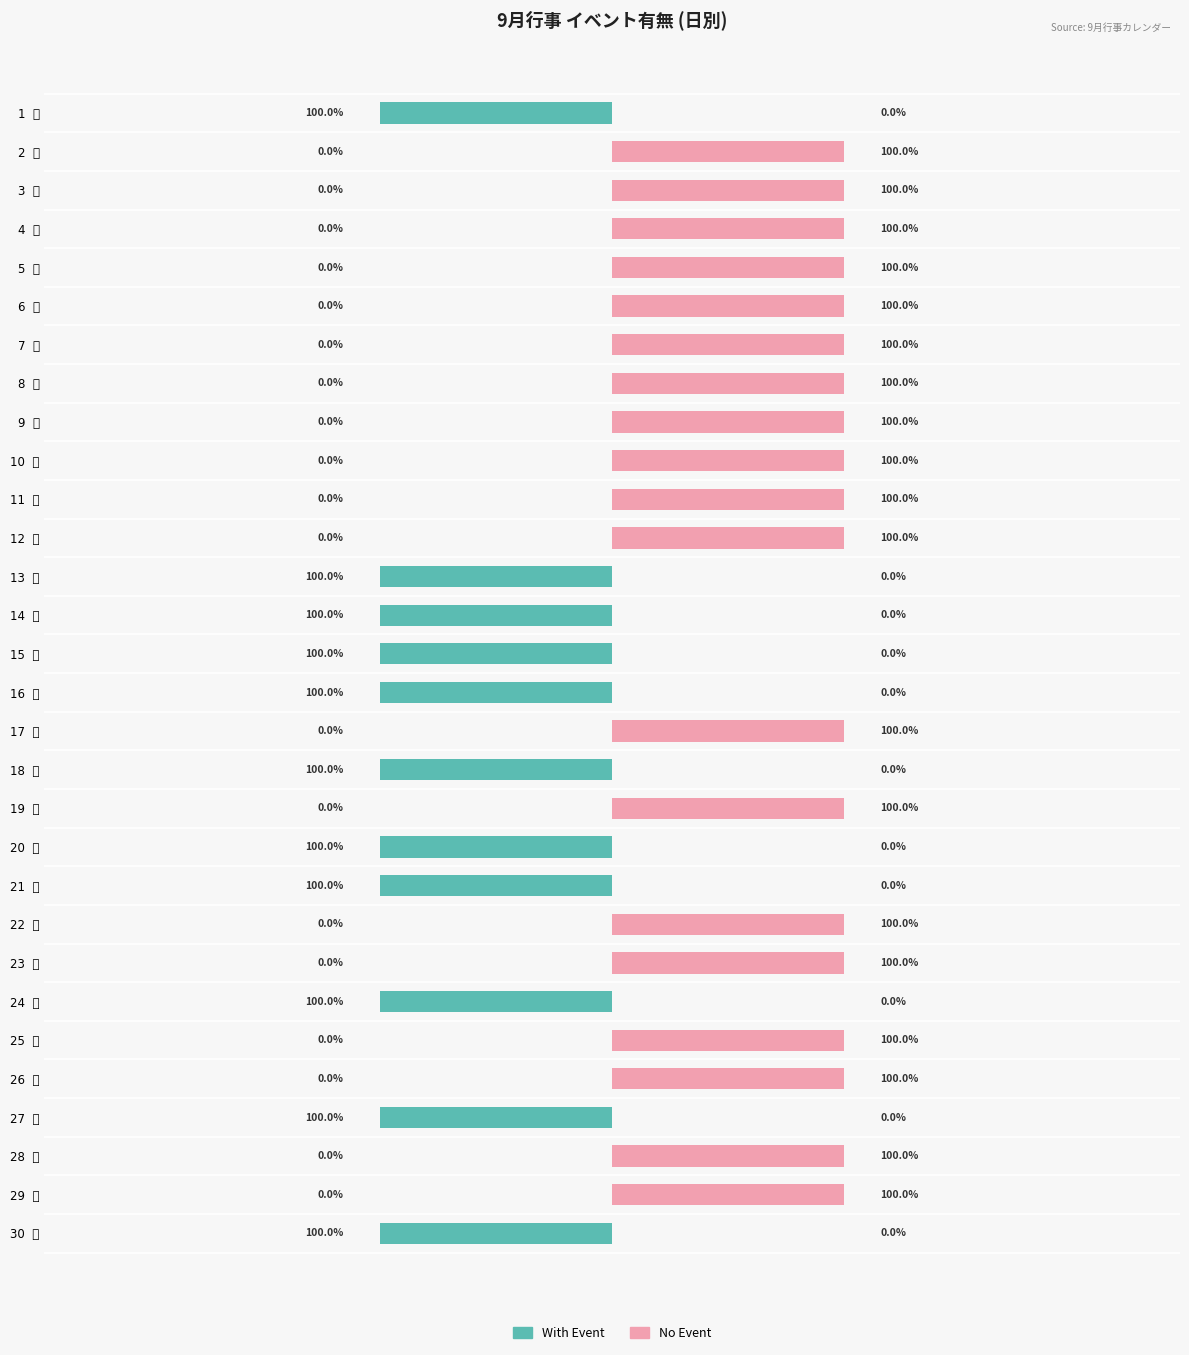

True or false: With Event has a value of 0.2 at 7 火.

False